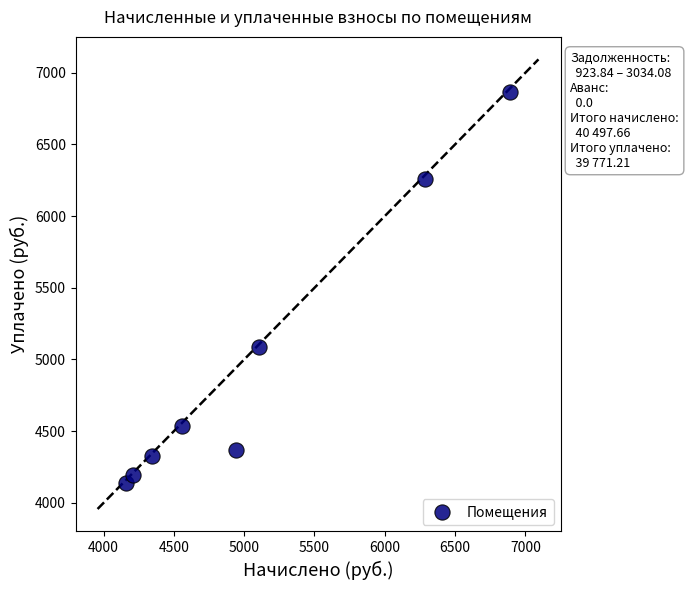

What is the average X value?

5062.2